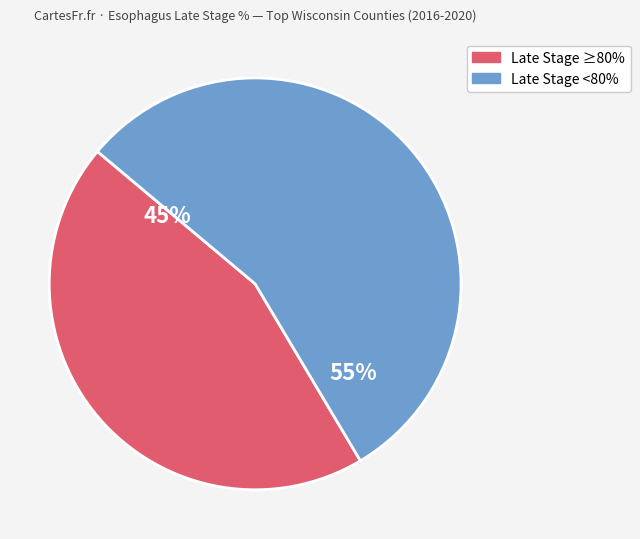

Is there any slice that represents more than half of the pie?

Yes